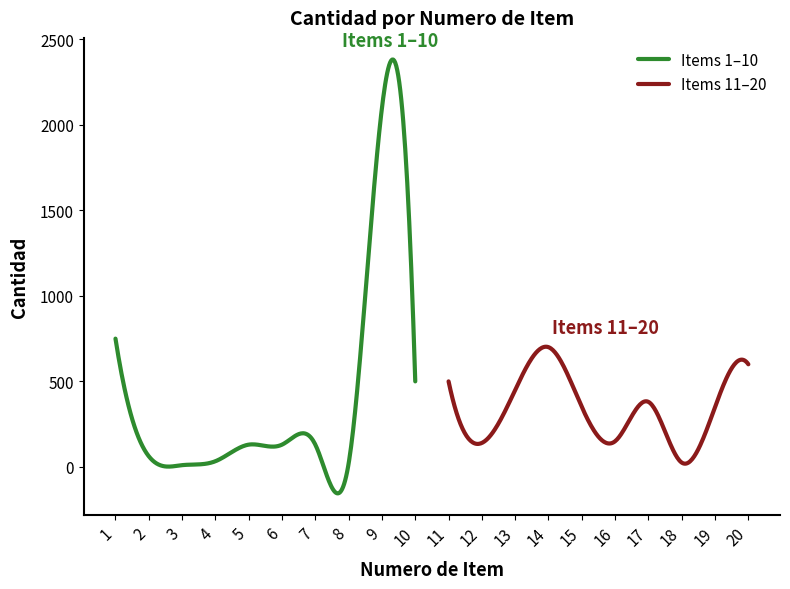

What is the smallest value displayed?

10